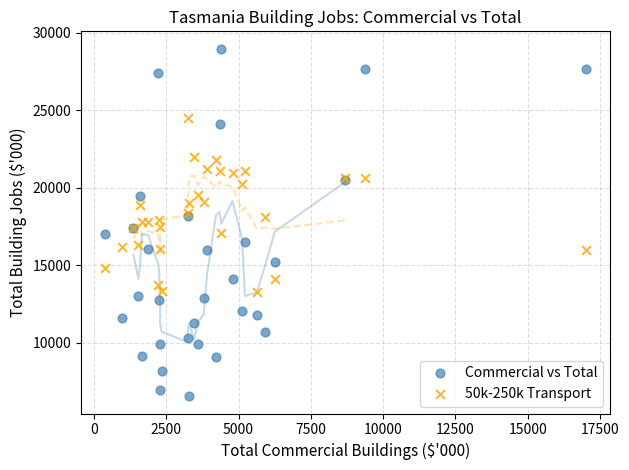

Which series has the widest spread of Y values?

Commercial vs Total